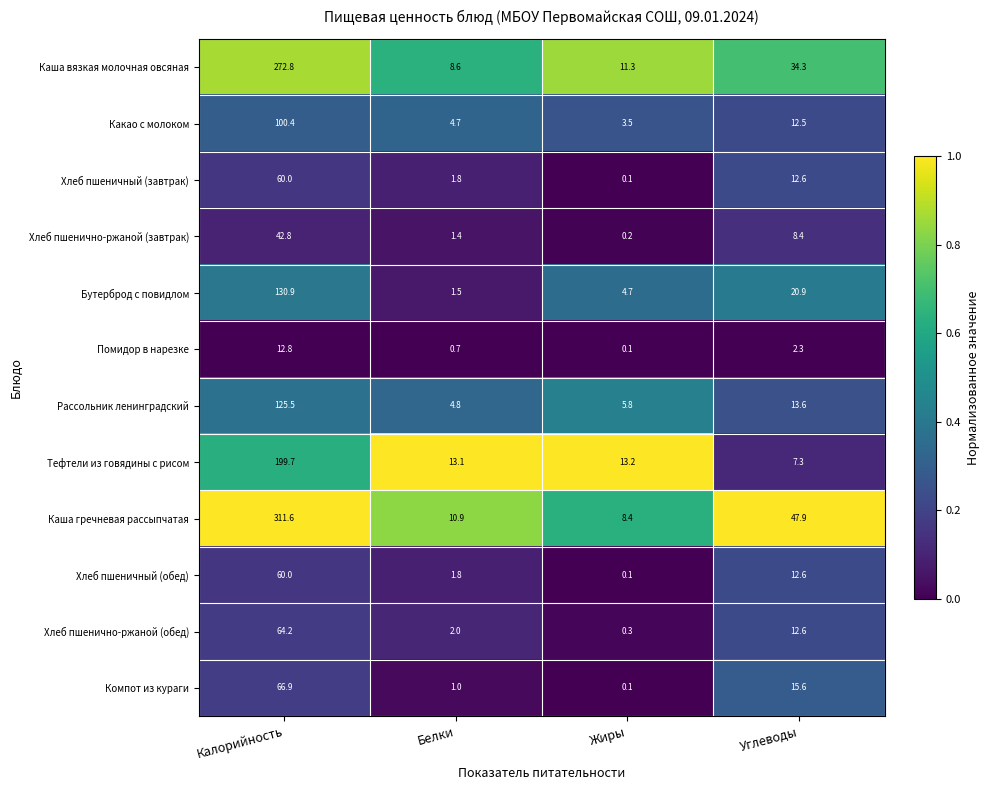

What is the maximum value shown in the chart?

311.6